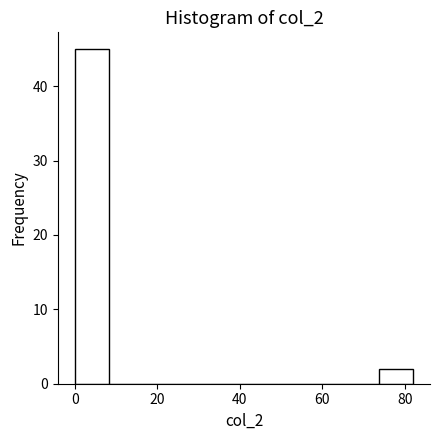

Reading left to right, list every bar in this chart as the range it spans on the x-axis followed by its height. Neither the bar edges nor the heights are printed on the chart, so give them approximately, as read against the axes.

0.0 to 8.2: 45
8.2 to 16.4: 0
16.4 to 24.6: 0
24.6 to 32.8: 0
32.8 to 41.0: 0
41.0 to 49.2: 0
49.2 to 57.4: 0
57.4 to 65.6: 0
65.6 to 73.8: 0
73.8 to 82.0: 2